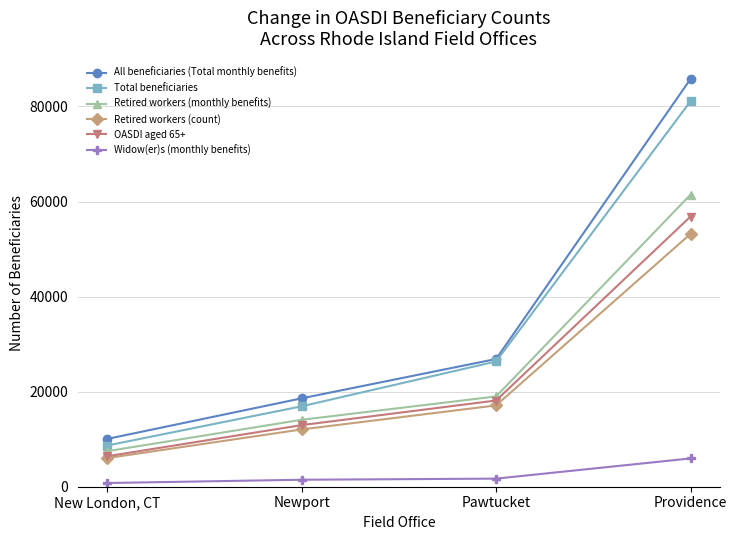

List the series in order of their peak value, highest first.

All beneficiaries (Total monthly benefits), Total beneficiaries, Retired workers (monthly benefits), OASDI aged 65+, Retired workers (count), Widow(er)s (monthly benefits)